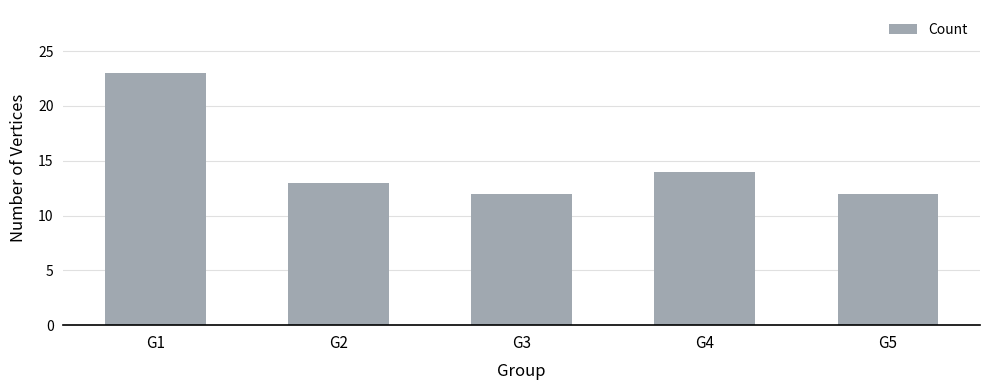

What is the sum of all values?

74